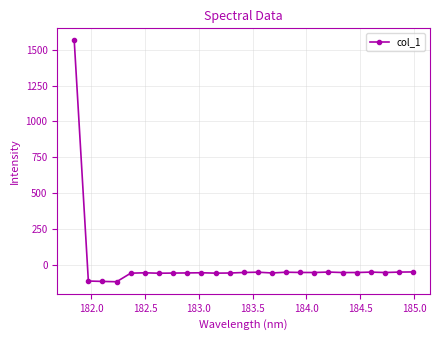

True or false: the data has more than 0 interior local peaks.

True